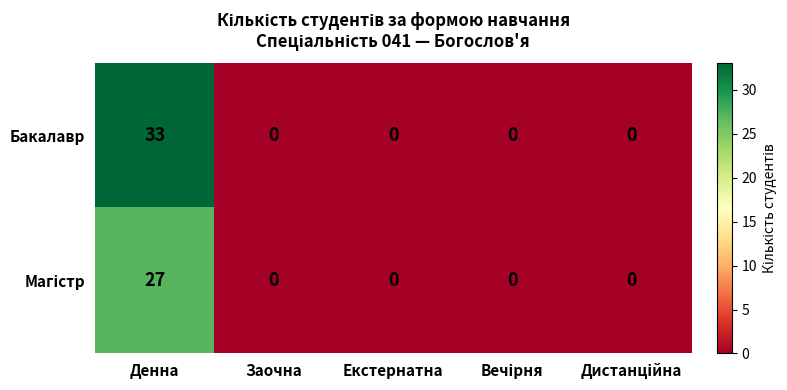

At which category is the sum across all series the highest?

Денна